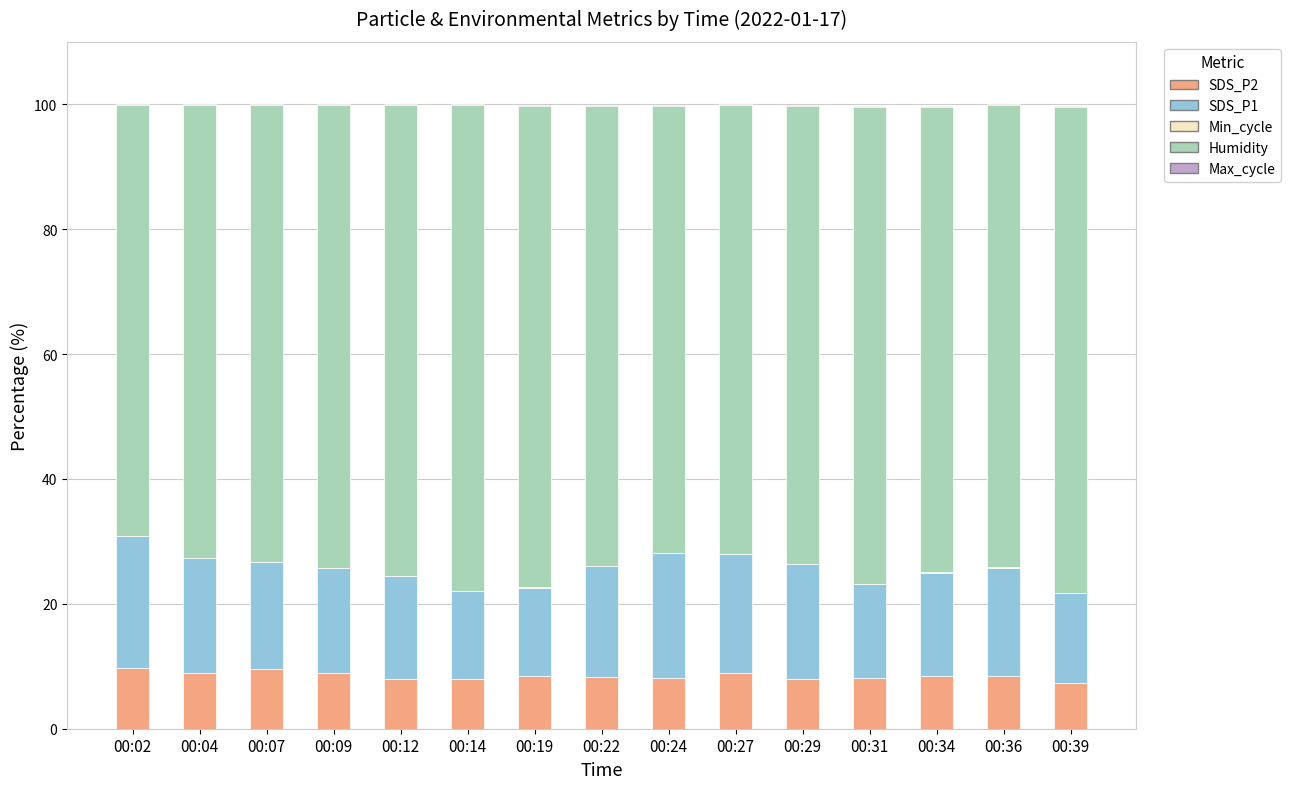

What is the highest value of the SDS_P2 series?

9.8